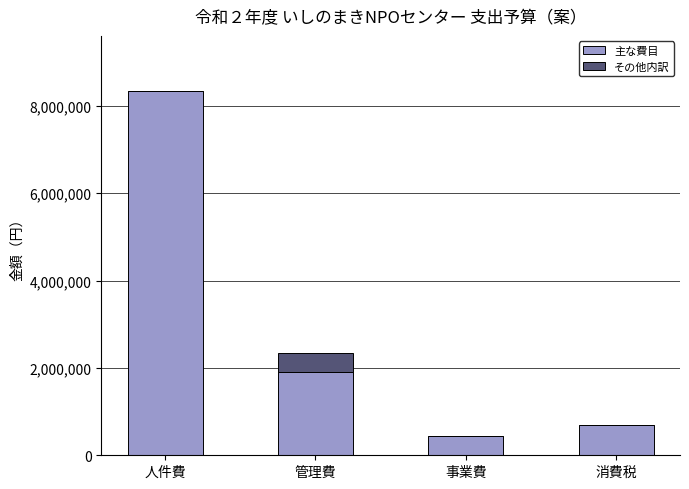

At which label does 主な費目 reach its peak?

人件費